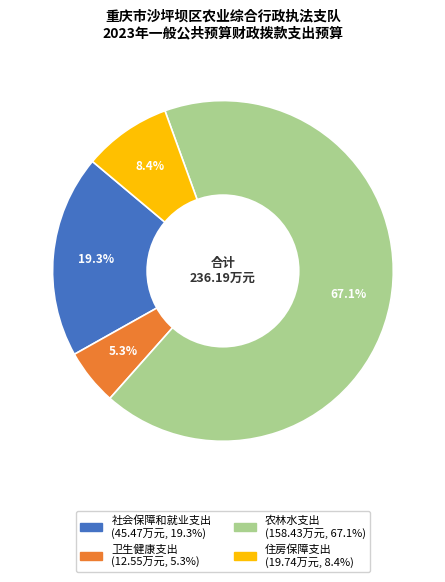

What percentage is the 农林水支出 slice, to the nearest percent?

67%